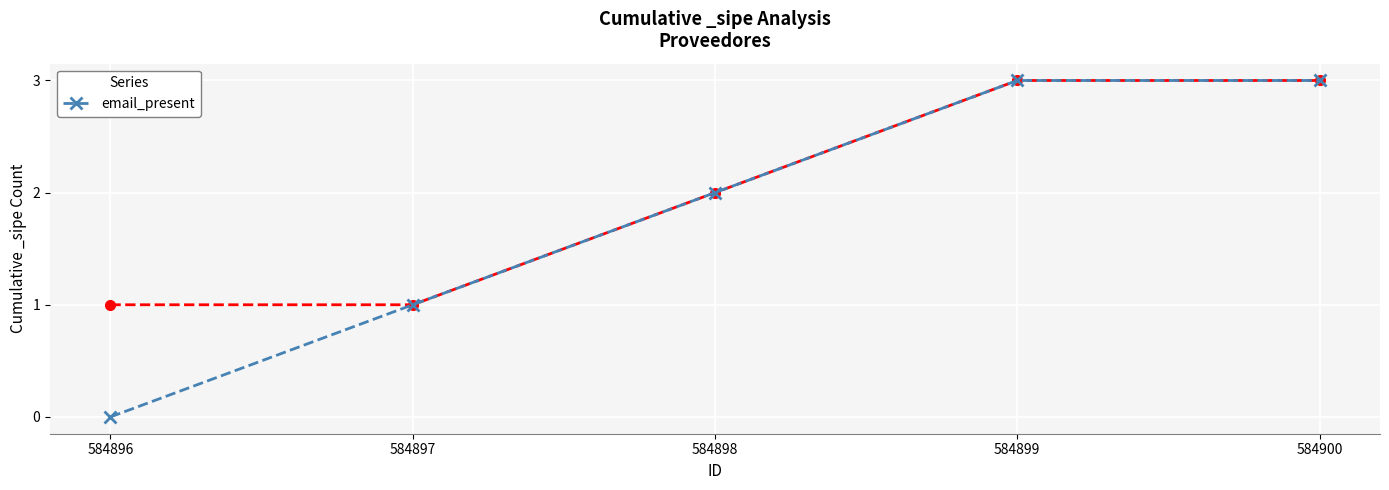

How many series are shown in this chart?

1